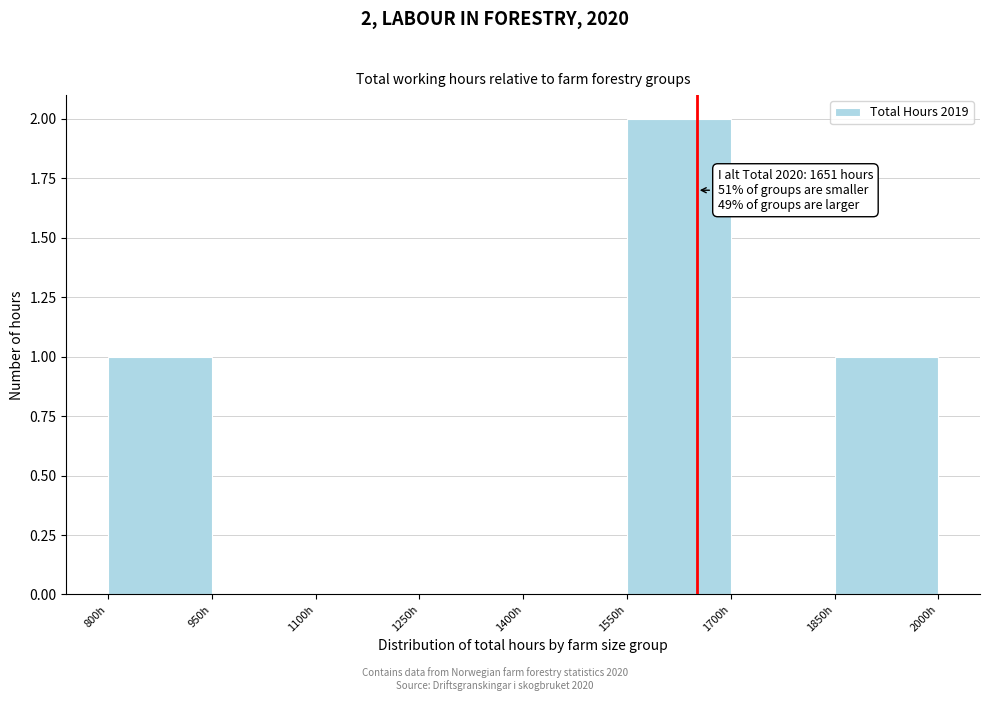

Which range on the x-axis has the tallest bar?

1550 to 1700